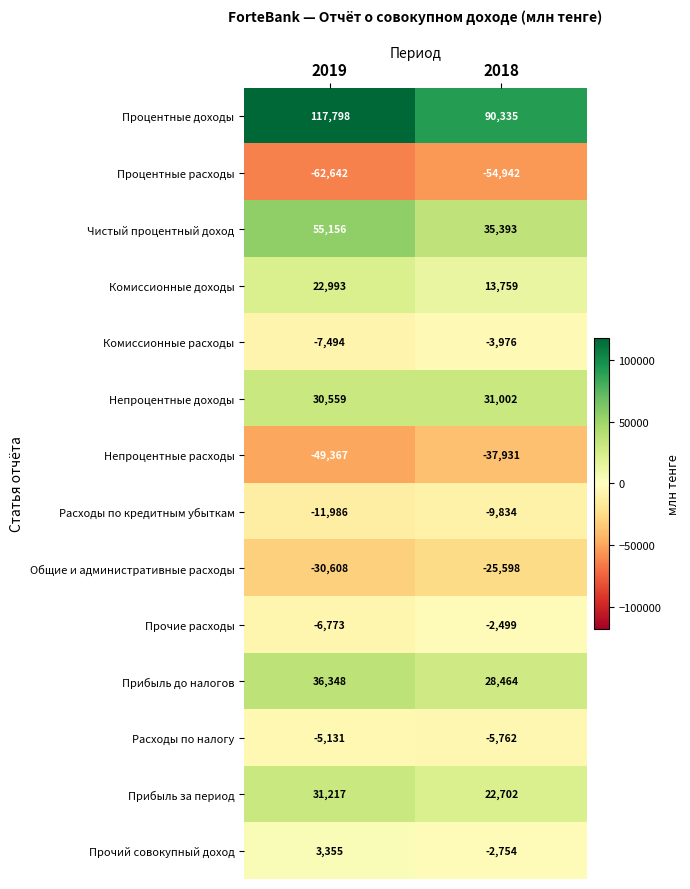

Rank the series at 2019 from lowest to highest value.

Процентные расходы, Непроцентные расходы, Общие и административные расходы, Расходы по кредитным убыткам, Комиссионные расходы, Прочие расходы, Расходы по налогу, Прочий совокупный доход, Комиссионные доходы, Непроцентные доходы, Прибыль за период, Прибыль до налогов, Чистый процентный доход, Процентные доходы